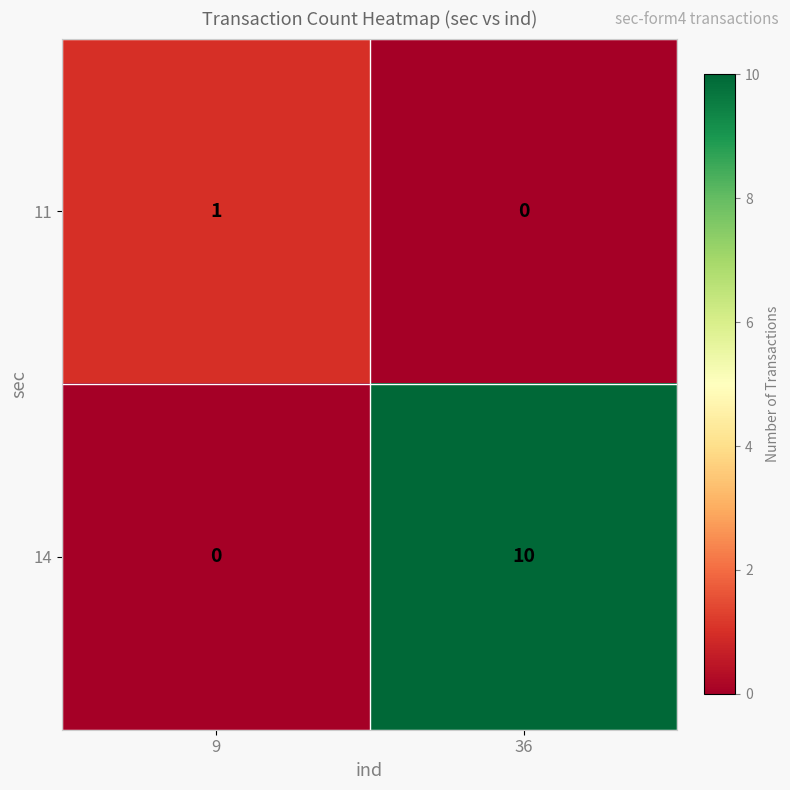

What is the approximate value of 14 at 36?

10